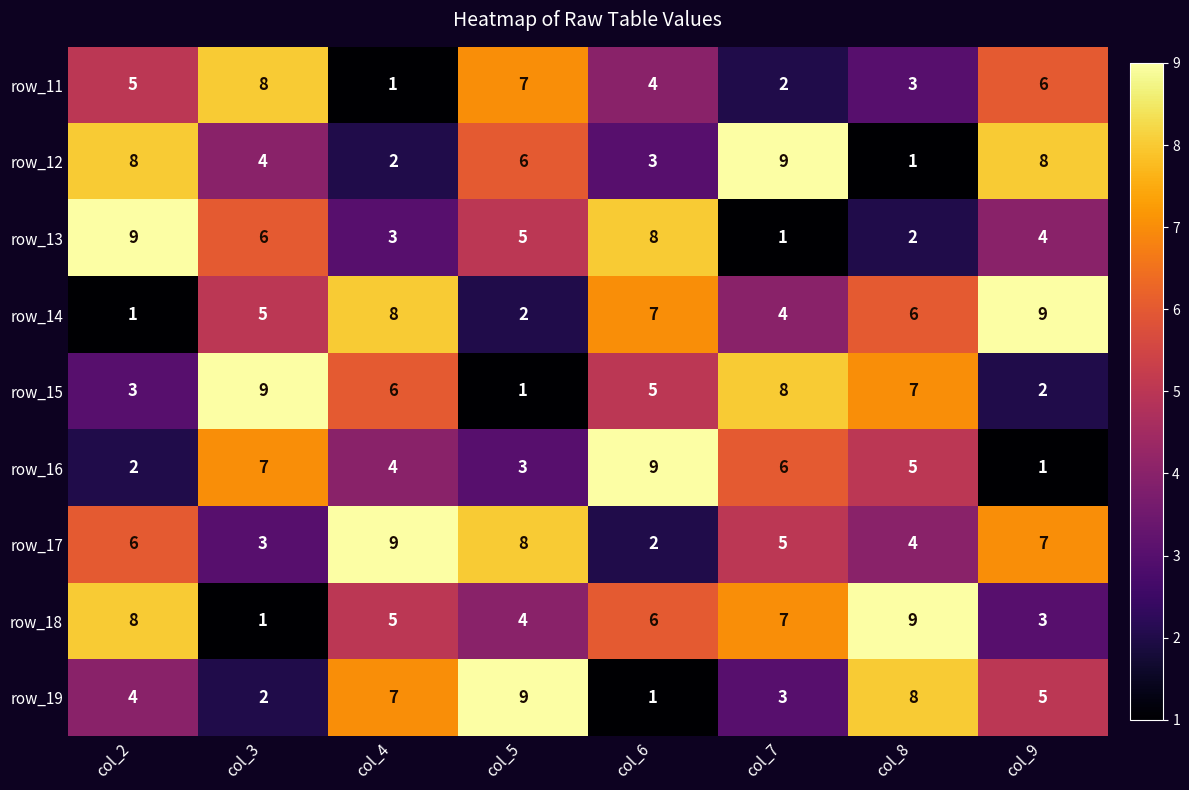

What value does the row_17 series have at col_7?

5